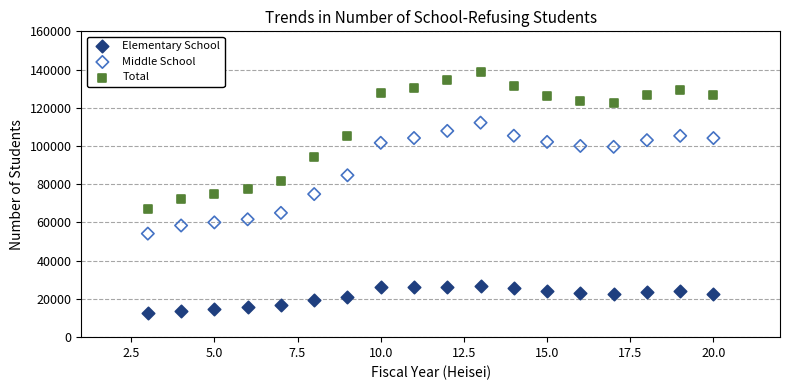

Which series contains the highest Y value?

Total